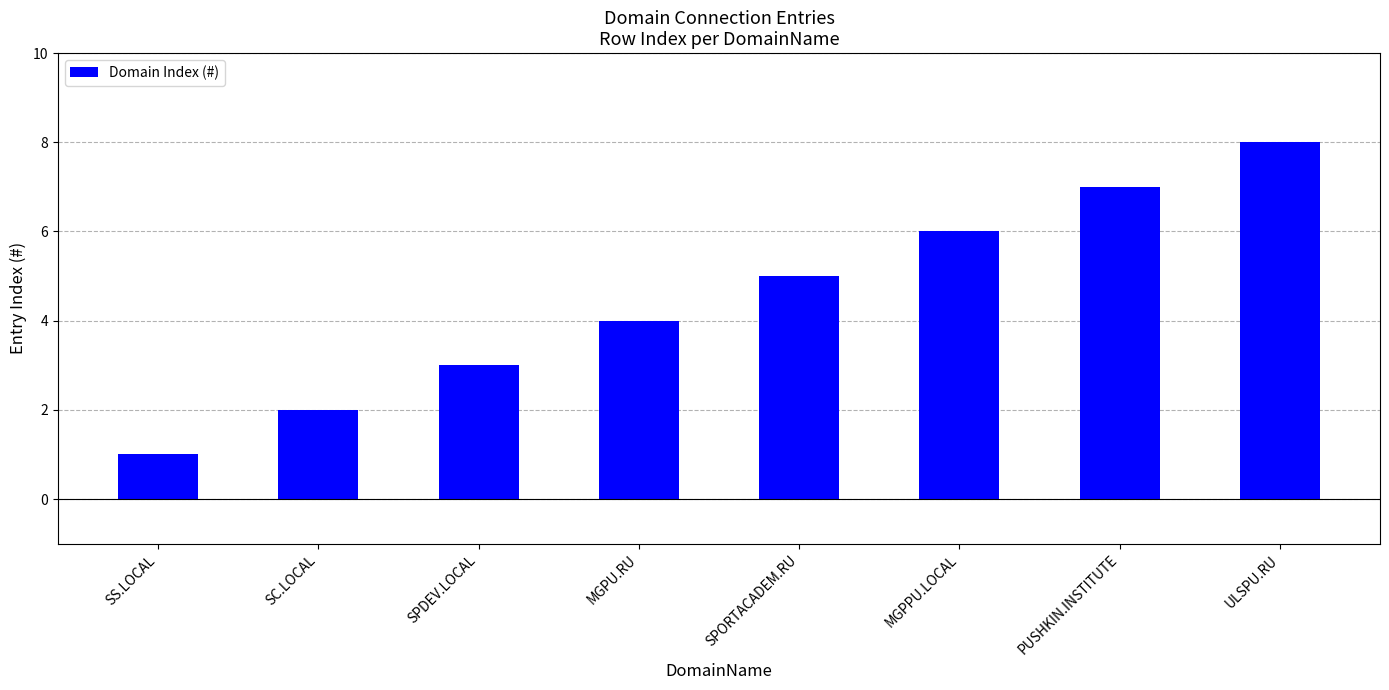

Count the number of data series in this chart.

1